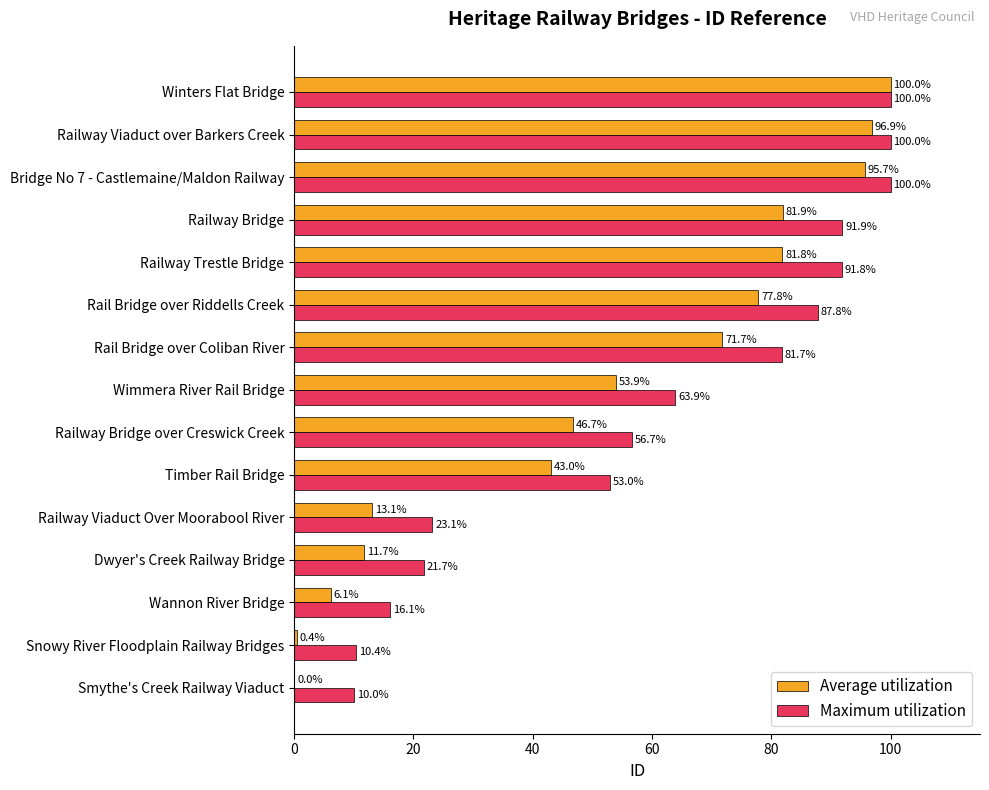

Which series has the widest spread of values?

Average utilization